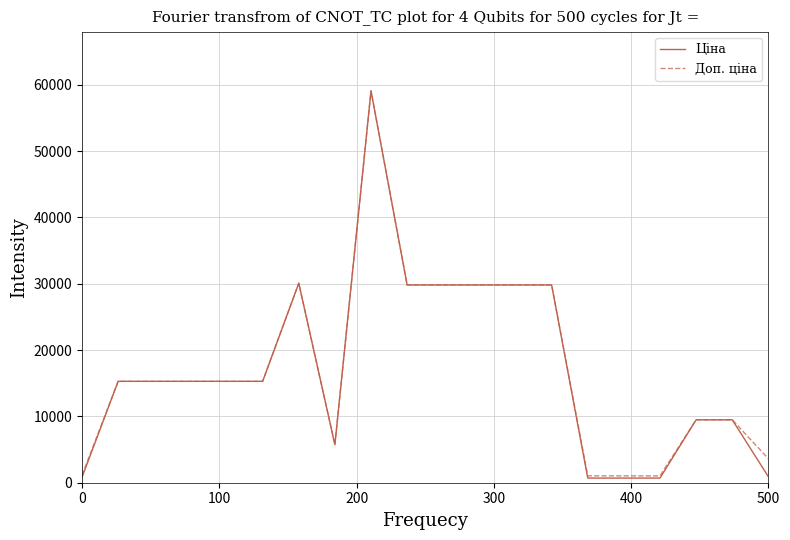

What is the maximum value shown in the chart?

59075.7